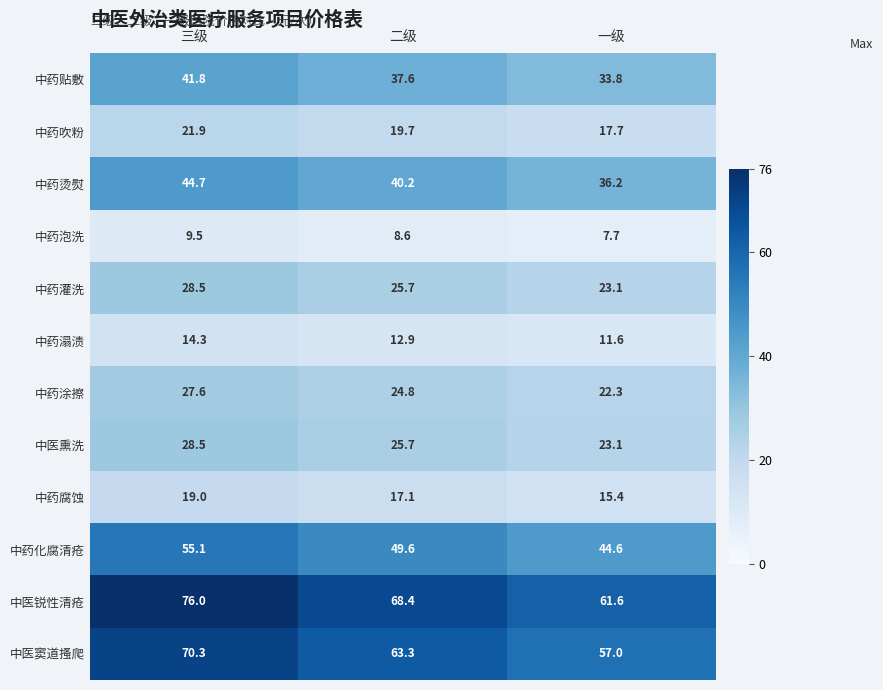

True or false: 中药吹粉 has a value of 17.7 at 一级.

True